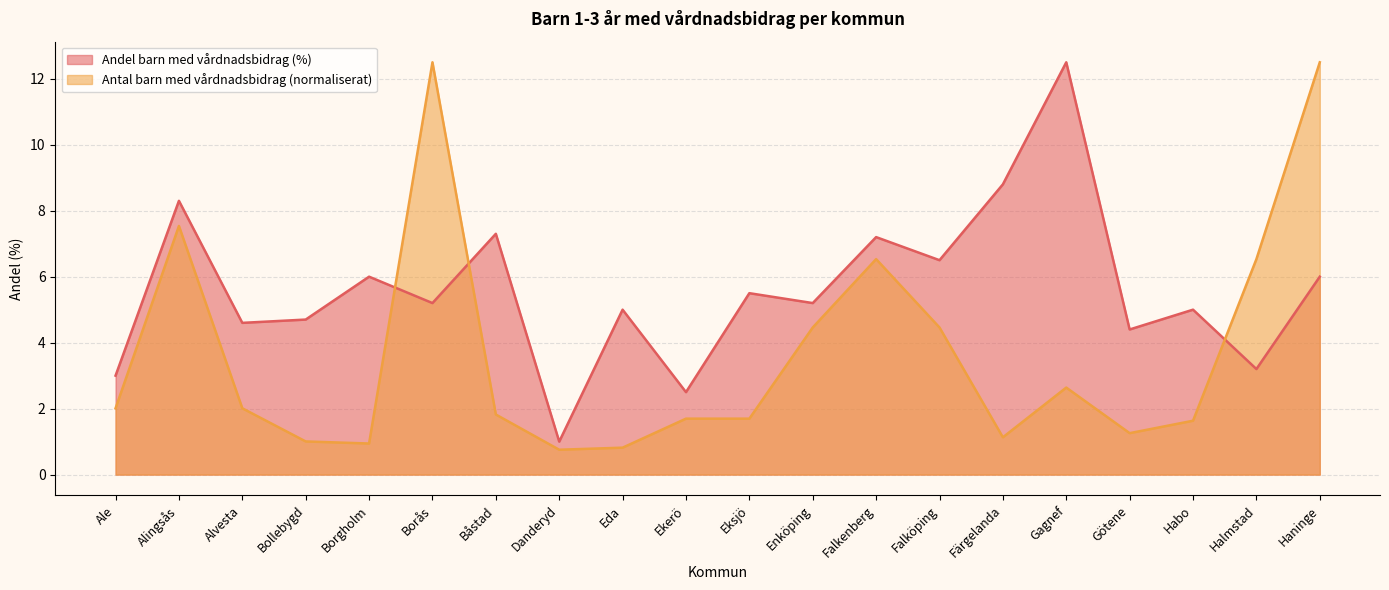

Reading left to right, what are all the values shown in this chart?

Andel barn med vårdnadsbidrag (%): Ale=3.0	Alingsås=8.3	Alvesta=4.6	Bollebygd=4.7	Borgholm=6.0	Borås=5.2	Båstad=7.3	Danderyd=1.0	Eda=5.0	Ekerö=2.5	Eksjö=5.5	Enköping=5.2	Falkenberg=7.2	Falköping=6.5	Färgelanda=8.8	Gagnef=12.5	Götene=4.4	Habo=5.0	Halmstad=3.2	Haninge=6.0
Antal barn med vårdnadsbidrag: Ale=2.0	Alingsås=7.5	Alvesta=2.0	Bollebygd=1.0	Borgholm=0.9	Borås=12.5	Båstad=1.8	Danderyd=0.8	Eda=0.8	Ekerö=1.7	Eksjö=1.7	Enköping=4.5	Falkenberg=6.5	Falköping=4.5	Färgelanda=1.1	Gagnef=2.6	Götene=1.3	Habo=1.6	Halmstad=6.5	Haninge=12.5